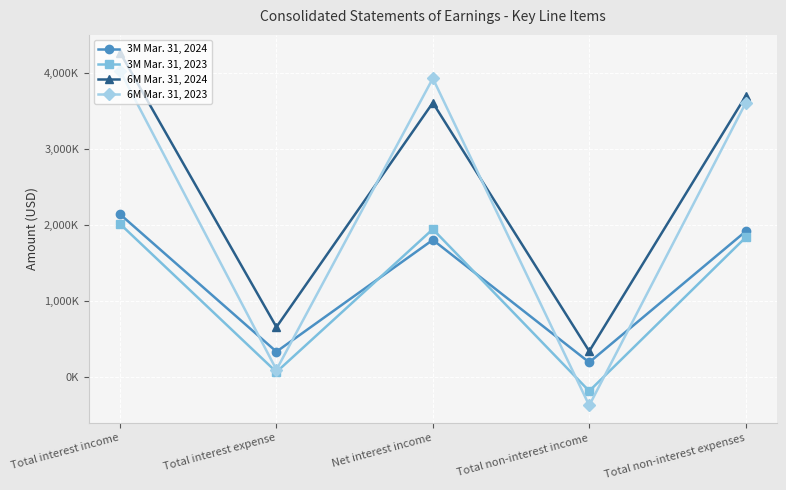

Which series has the largest range (max minus min)?

6M Mar. 31, 2023